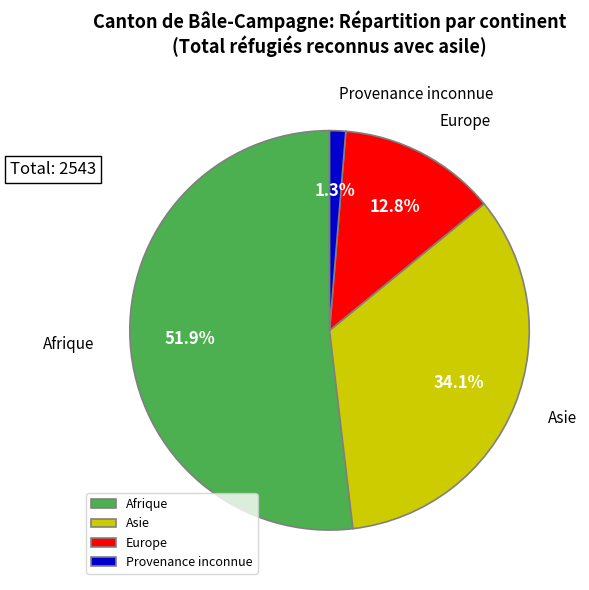

Which has a higher value, Asie or Europe?

Asie